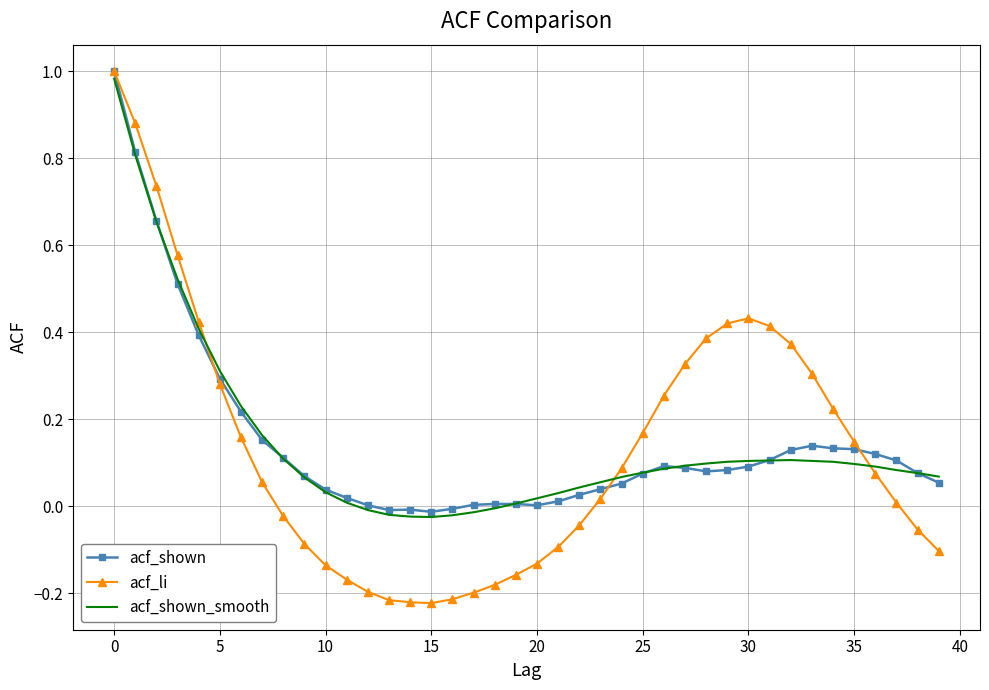

Which series has the largest range (max minus min)?

acf_li